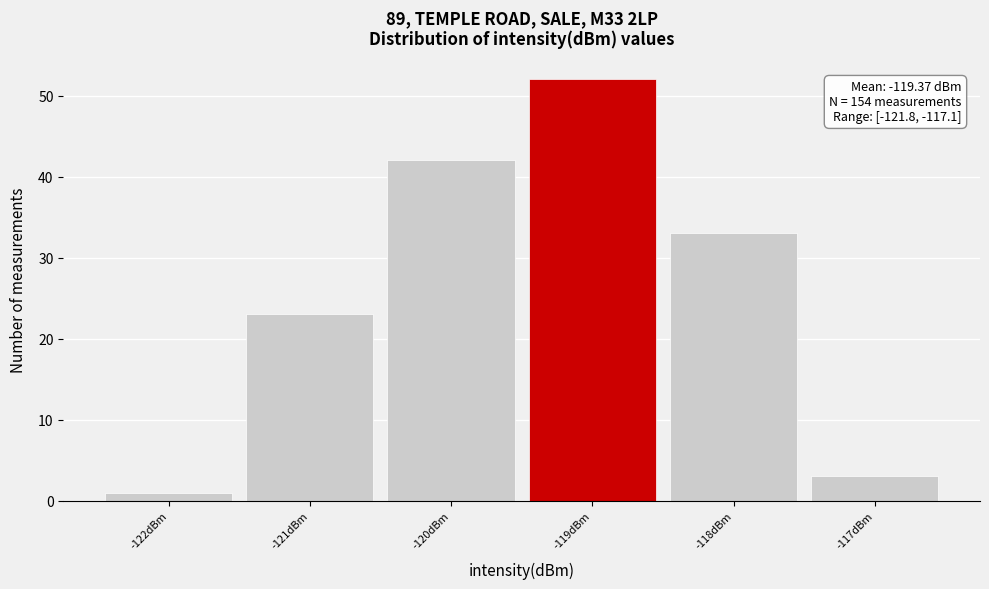

Which range on the x-axis has the tallest bar?

-119.5 to -118.5